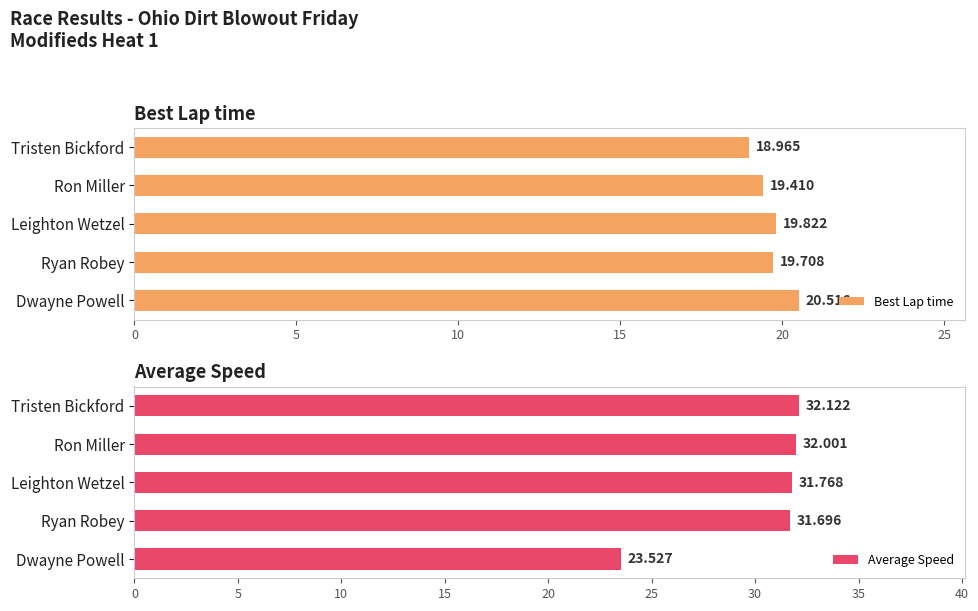

List the series in order of their peak value, lowest first.

Best Lap time, Average Speed